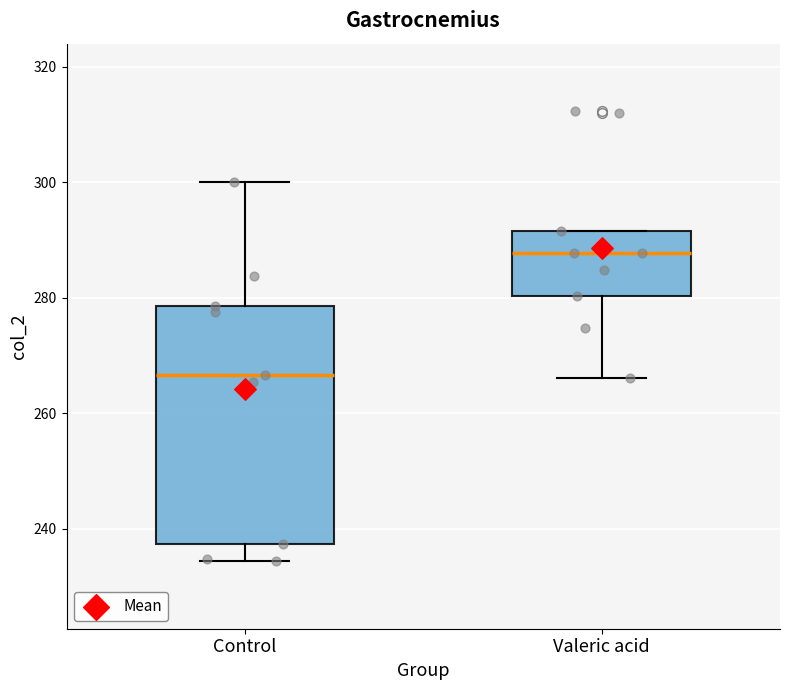

Which box's median line is the highest?

Valeric acid